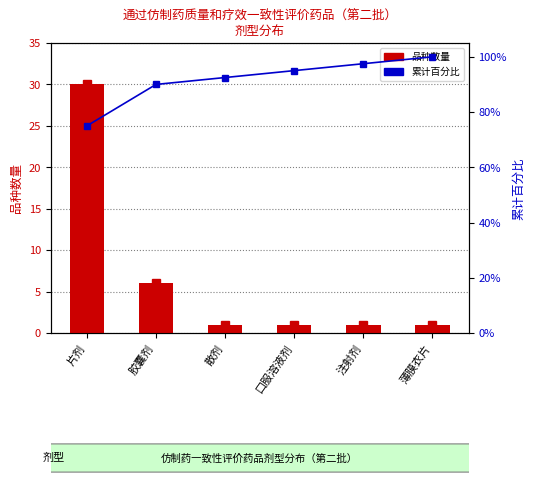

At which label does 累计百分比 first exceed 95?

注射剂